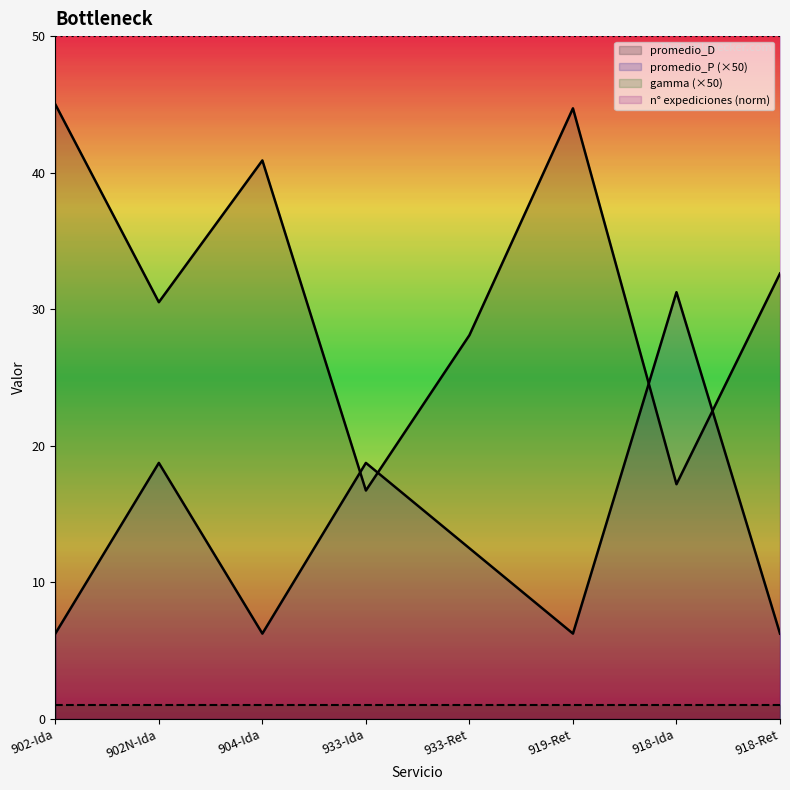

True or false: promedio_D and promedio_P cross at least once.

True